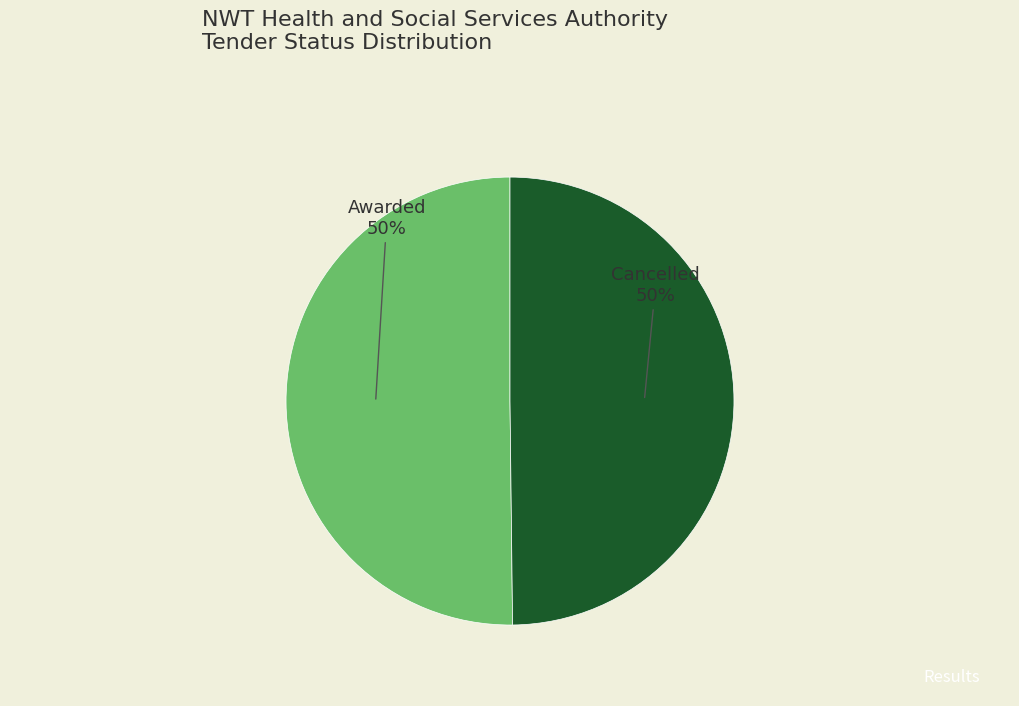

The Awarded slice represents 42% of the pie. True or false?

False